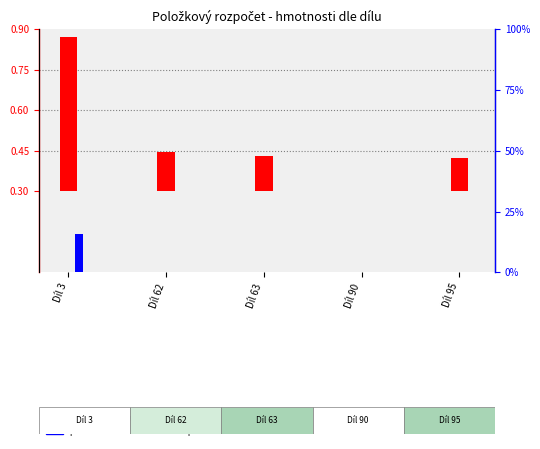

How many bars are there in each group?

2